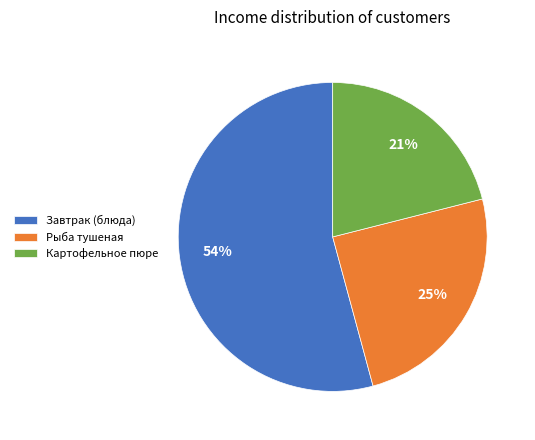

Count the number of slices in the pie.

3